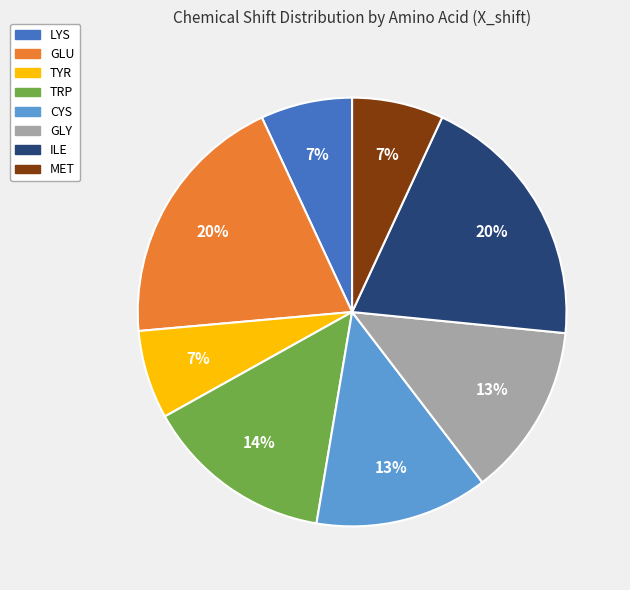

How many slices are in this pie chart?

8